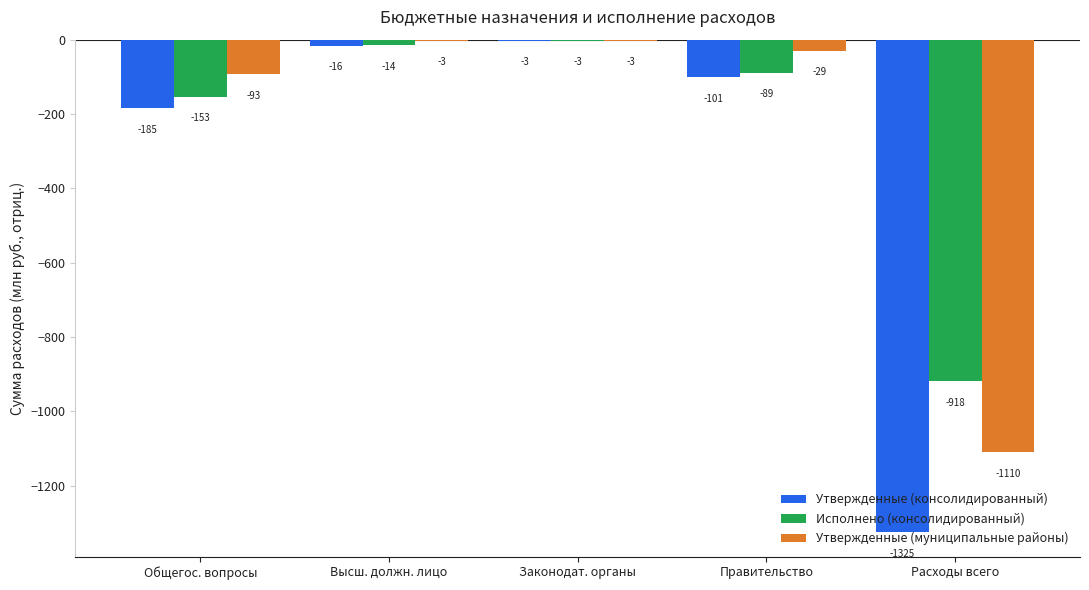

At which label does Утвержденные (консолидированный) reach its peak?

Законодат. органы